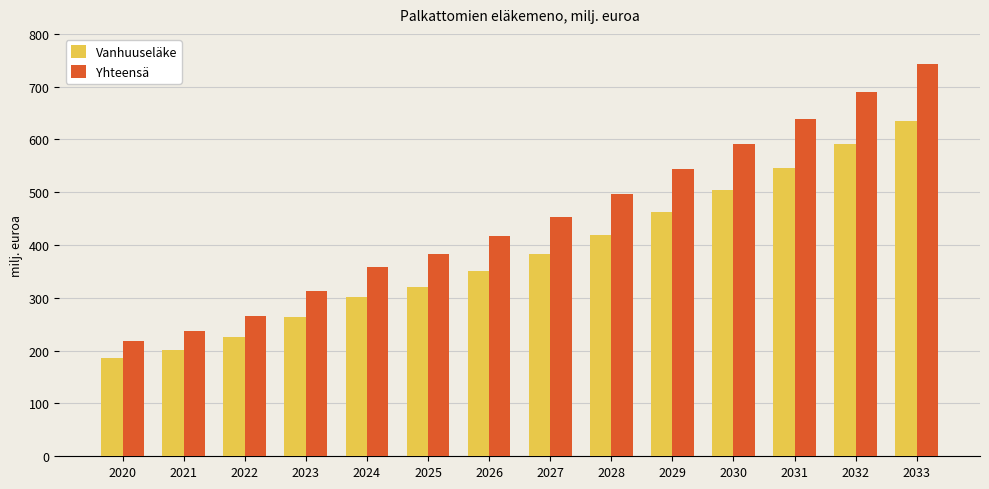

Between 2025 and 2027, which series saw the biggest shift?

Yhteensä